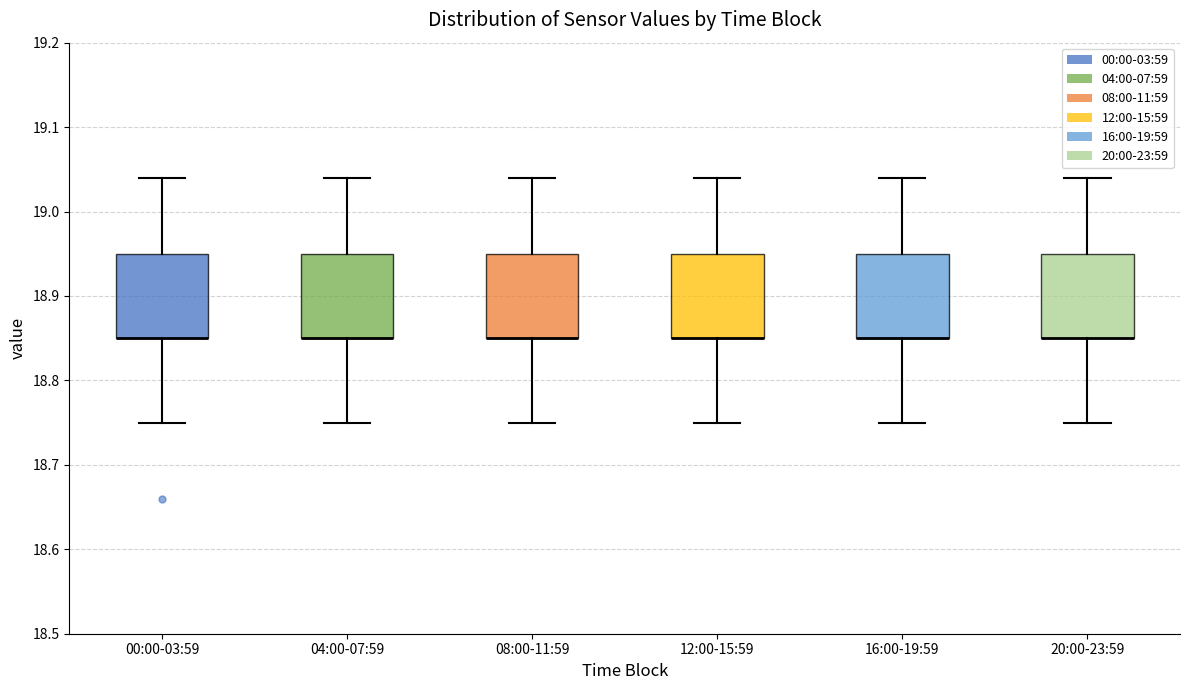

Reading left to right, transcribe this box plot: for each box, give where its median line is, the range the box spans, and where its two whiskers end, as read against the y-axis. The values are not printed on the chart, so give them approximately, as read against the axis.

00:00-03:59: median 18.85 (drawn on the box's lower edge), box 18.85 to 18.95, whiskers 18.75 to 19.04
04:00-07:59: median 18.85 (drawn on the box's lower edge), box 18.85 to 18.95, whiskers 18.75 to 19.04
08:00-11:59: median 18.85 (drawn on the box's lower edge), box 18.85 to 18.95, whiskers 18.75 to 19.04
12:00-15:59: median 18.85 (drawn on the box's lower edge), box 18.85 to 18.95, whiskers 18.75 to 19.04
16:00-19:59: median 18.85 (drawn on the box's lower edge), box 18.85 to 18.95, whiskers 18.75 to 19.04
20:00-23:59: median 18.85 (drawn on the box's lower edge), box 18.85 to 18.95, whiskers 18.75 to 19.04